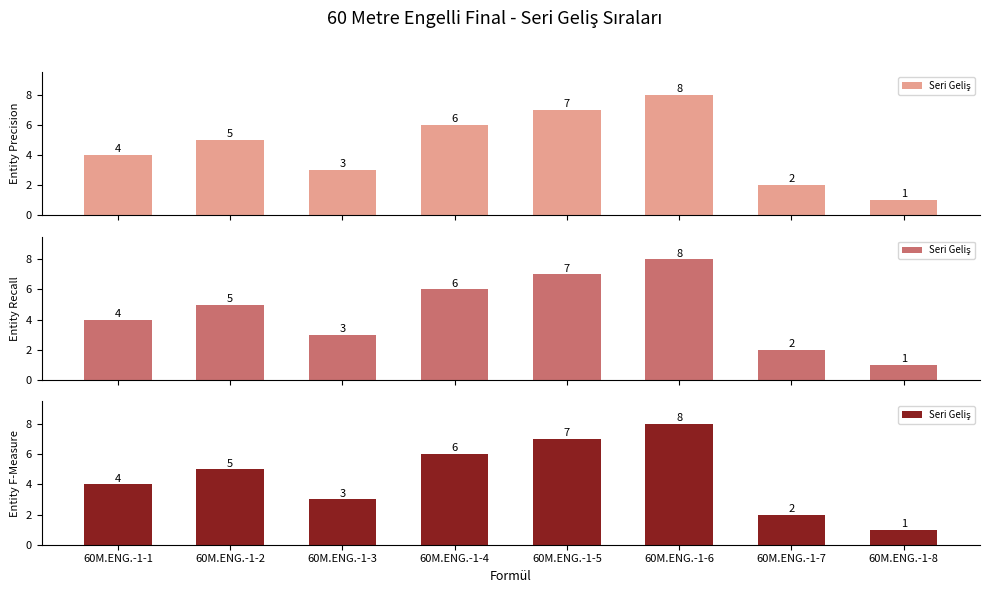

What is the difference between the values at 60M.ENG.-1-4 and 60M.ENG.-1-3?

3